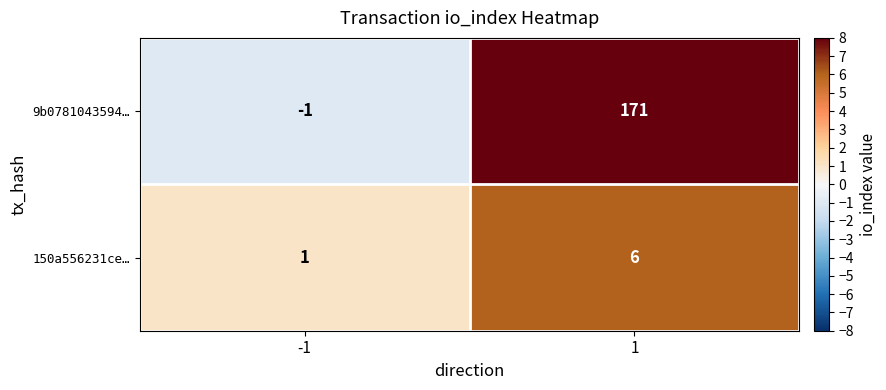

Reading left to right, what are all the values shown in this chart?

9b0781043594…: -1	171
150a556231ce…: 1	6